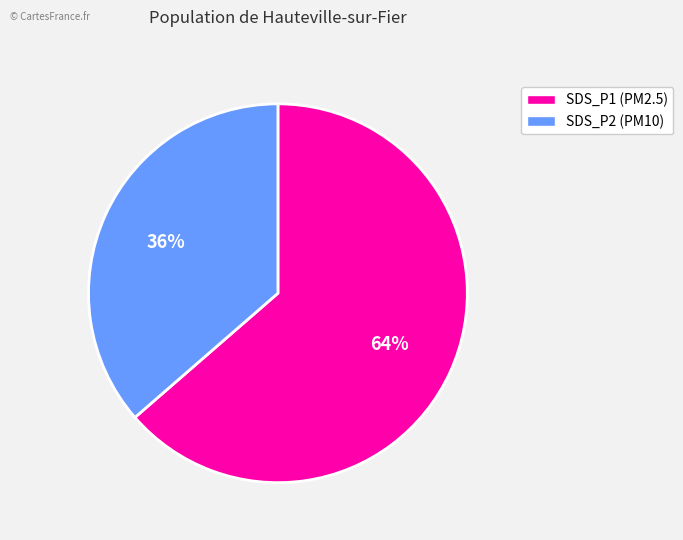

True or false: SDS_P2 (PM10) accounts for 36% of the total.

True